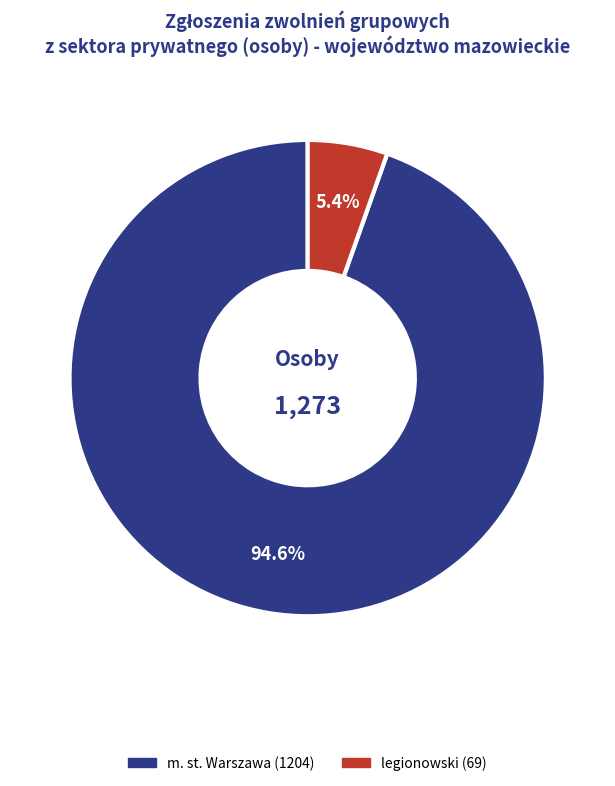

Does any single category account for the majority?

Yes